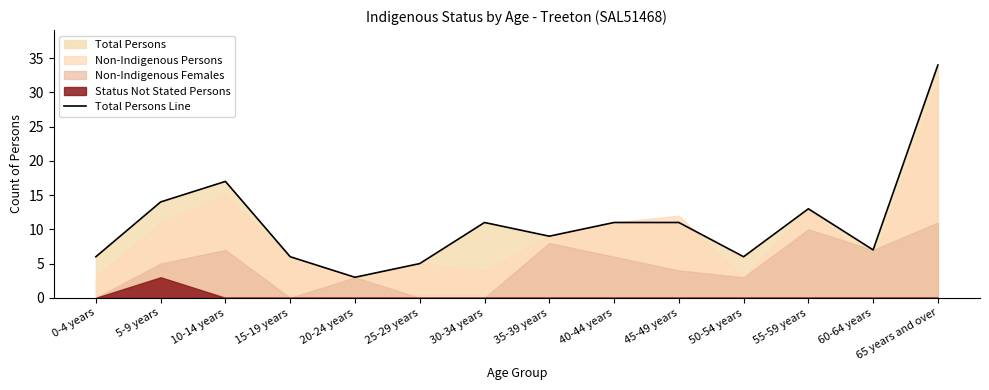

Which label corresponds to the smallest value in the chart?

20-24 years